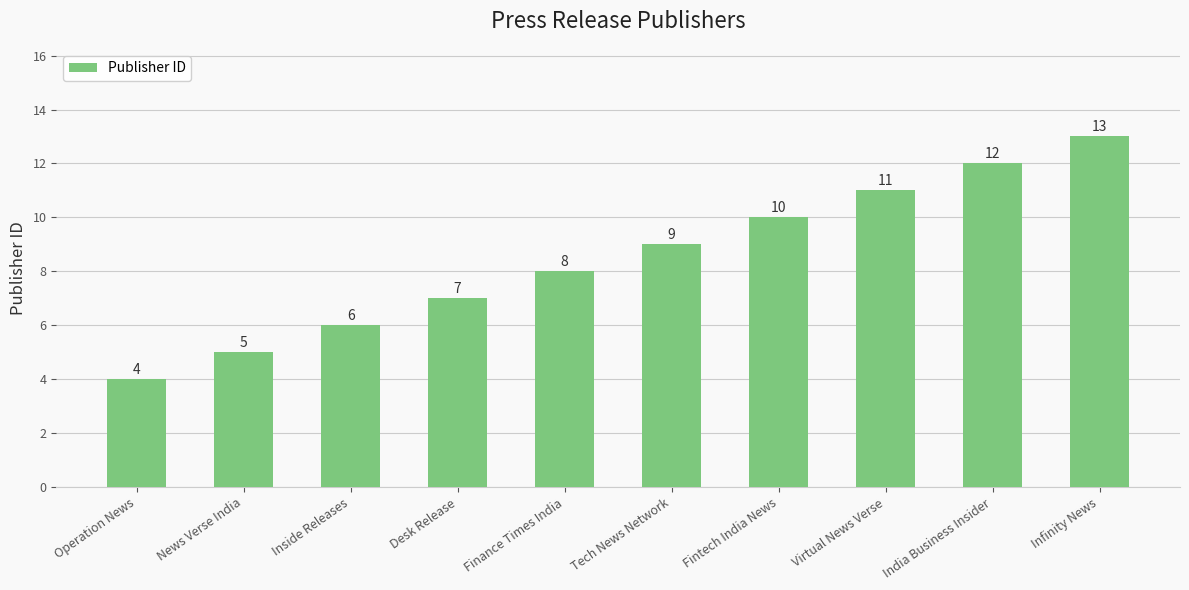

What is the difference between the values at News Verse India and Virtual News Verse?

6